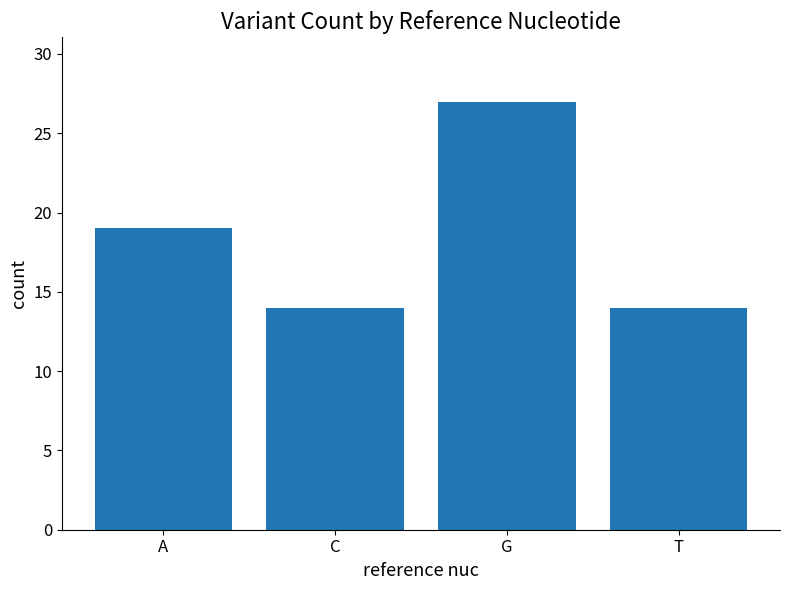

How many bars are there in total?

4